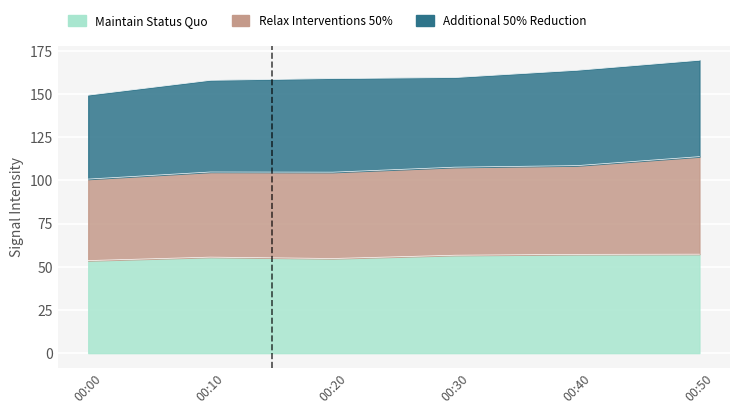

What is the value of the Maintain Status Quo point at the 2nd from the left?

55.6